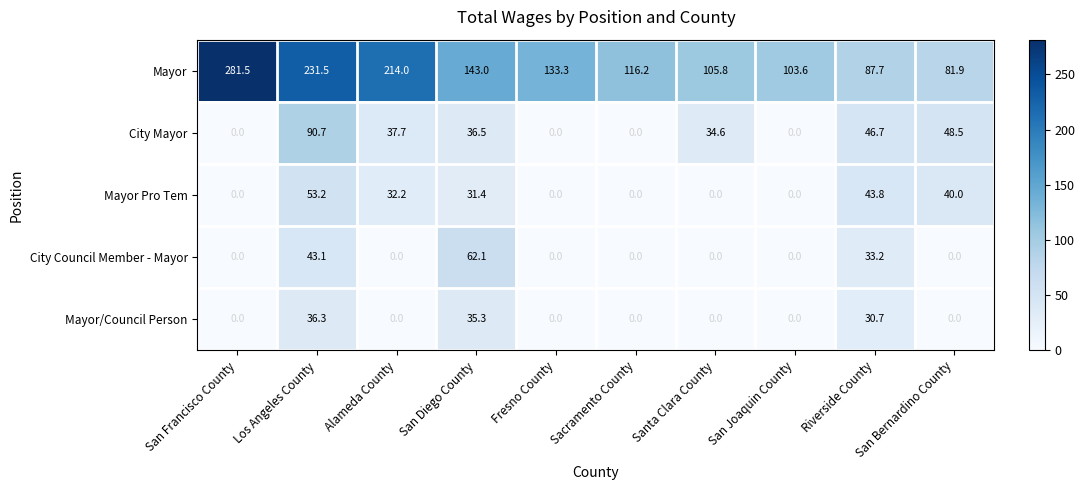

Rank the series at San Diego County from highest to lowest value.

Mayor, City Council Member - Mayor, City Mayor, Mayor/Council Person, Mayor Pro Tem